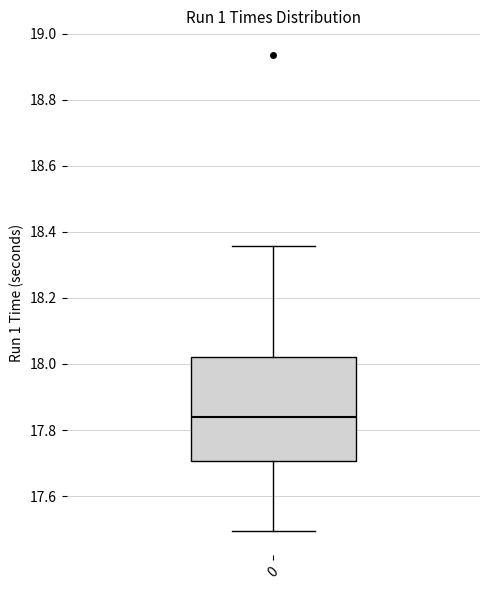

Where is the lower edge of the box at x = 0 on the y-axis? The values are not printed on the chart, so give them approximately, as read against the axis.

17.70